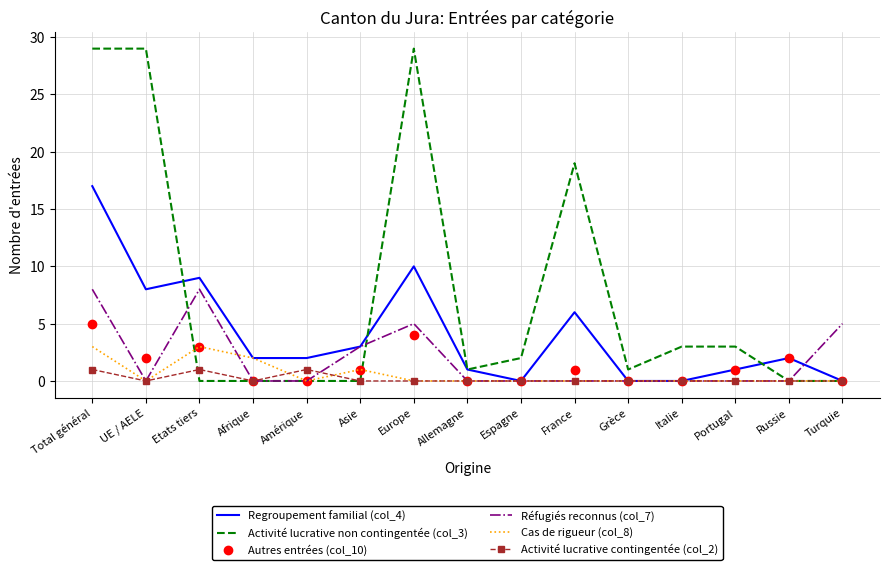

What position from the left is Russie?

14